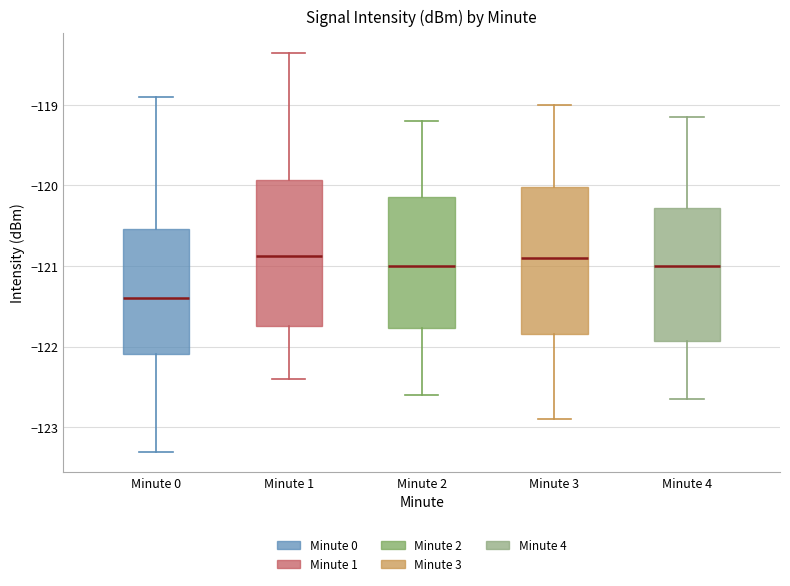

Where does the upper whisker of the box for Minute 1 end on the y-axis? The values are not printed on the chart, so give them approximately, as read against the axis.

-118.4